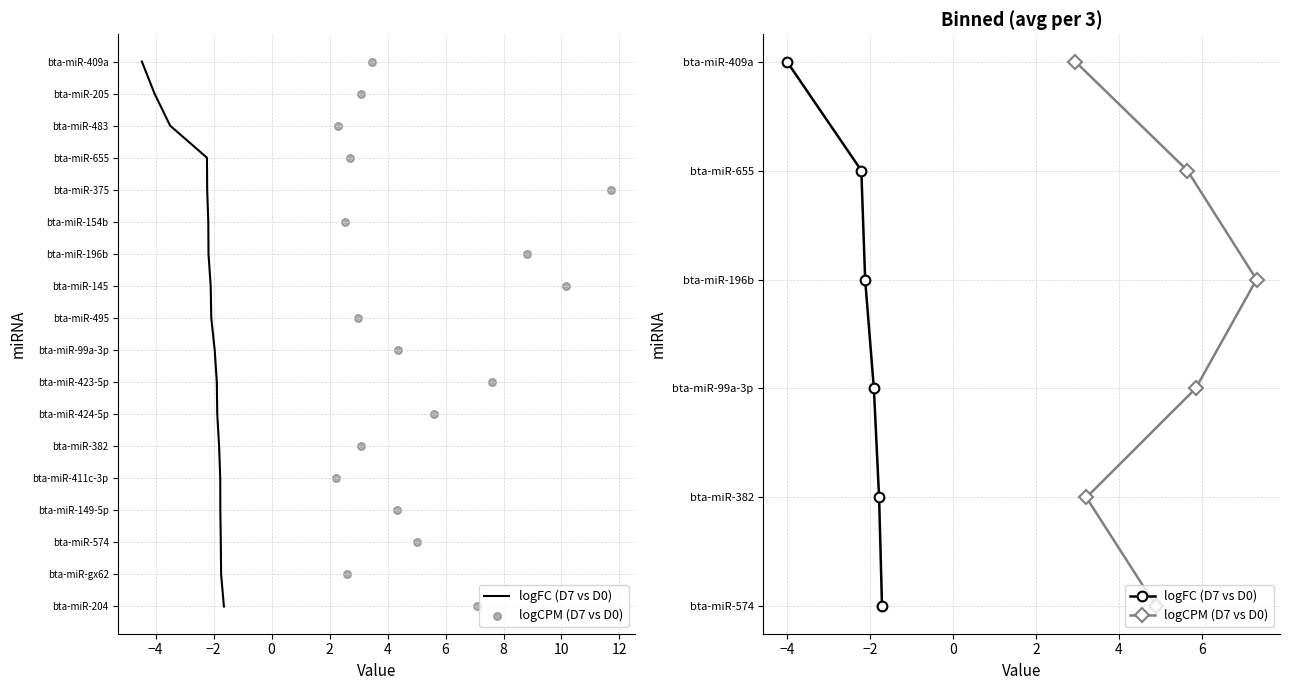

Is the value of logCPM (D7 vs D0) at 0 greater than the value of logFC (D7 vs D0) at −4?

Yes